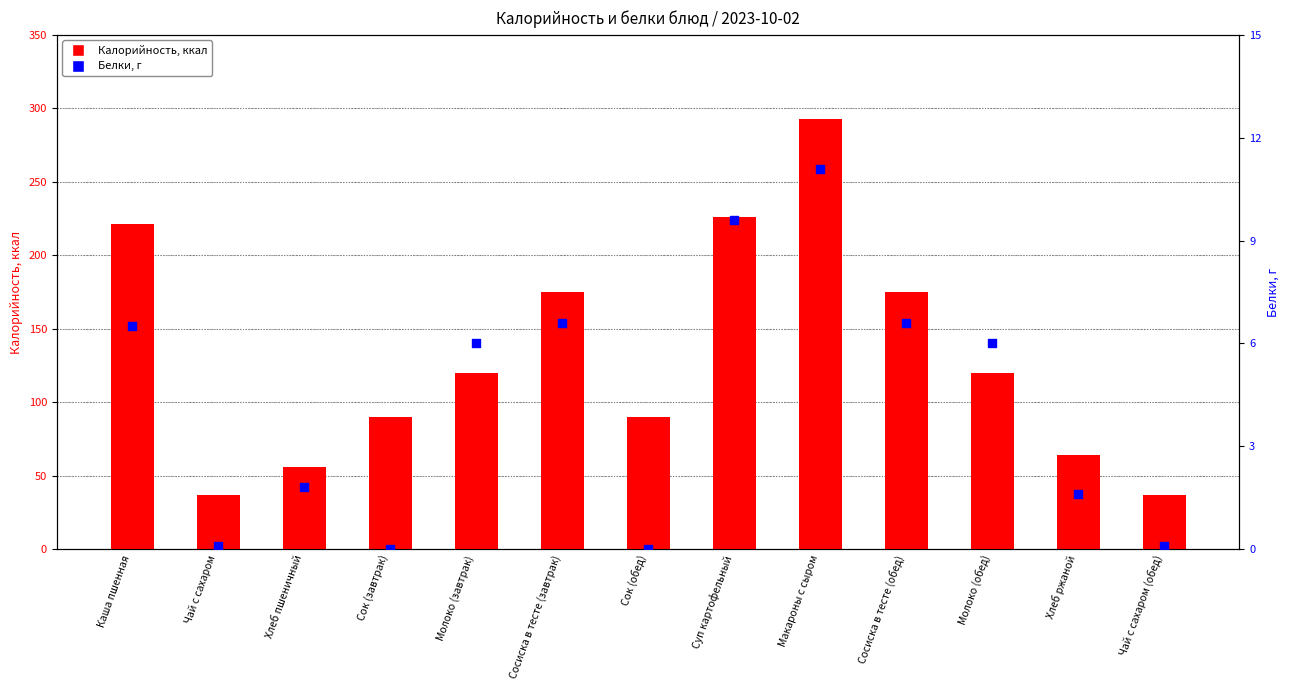

At how many categories does at least one series exceed 120?

5